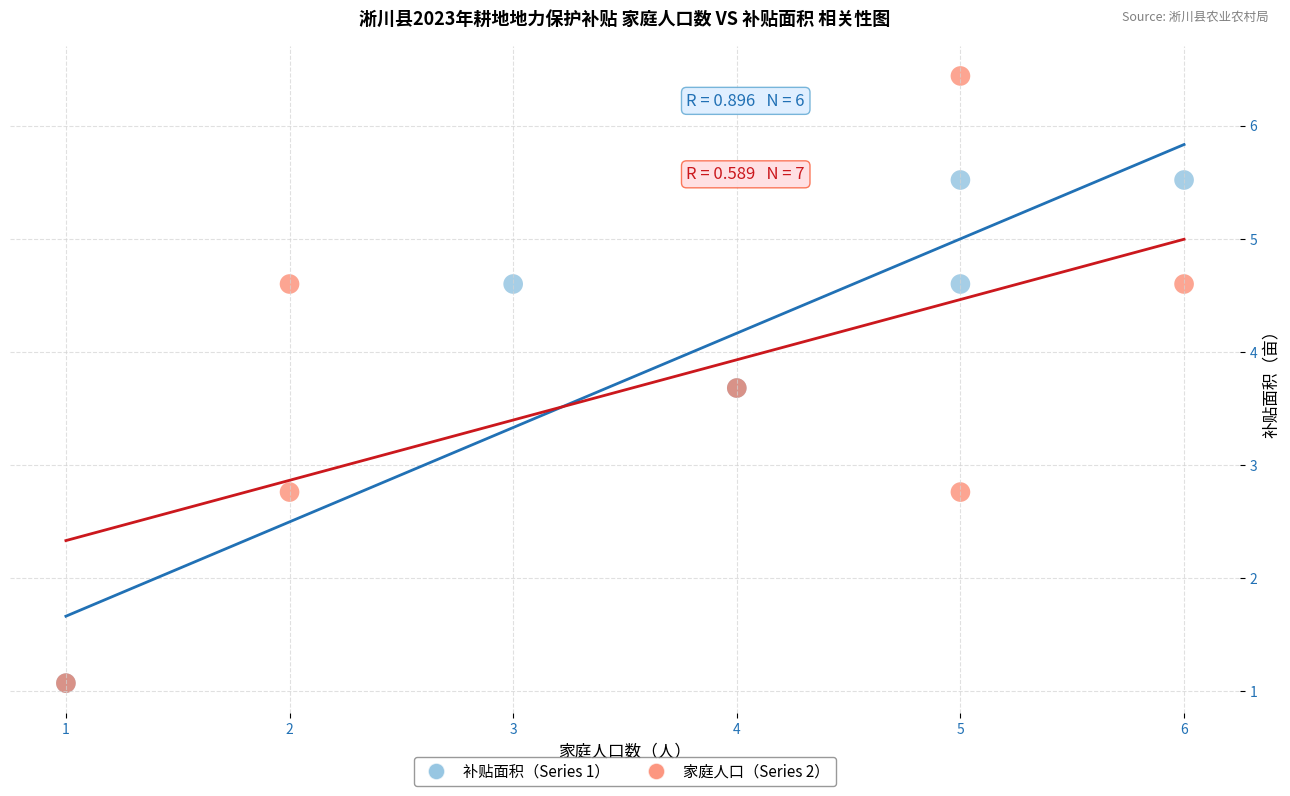

Which series reaches the maximum Y coordinate?

家庭人口（Series 2）